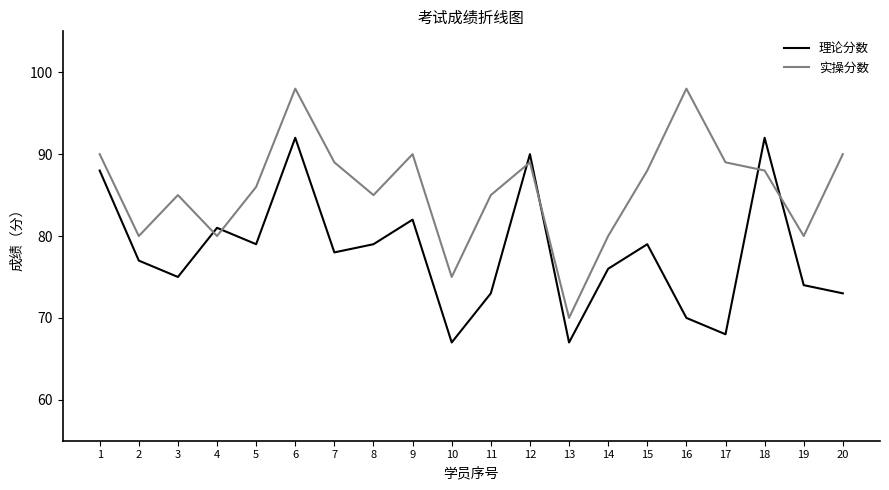

At which label does 理论分数 first exceed 78?

1